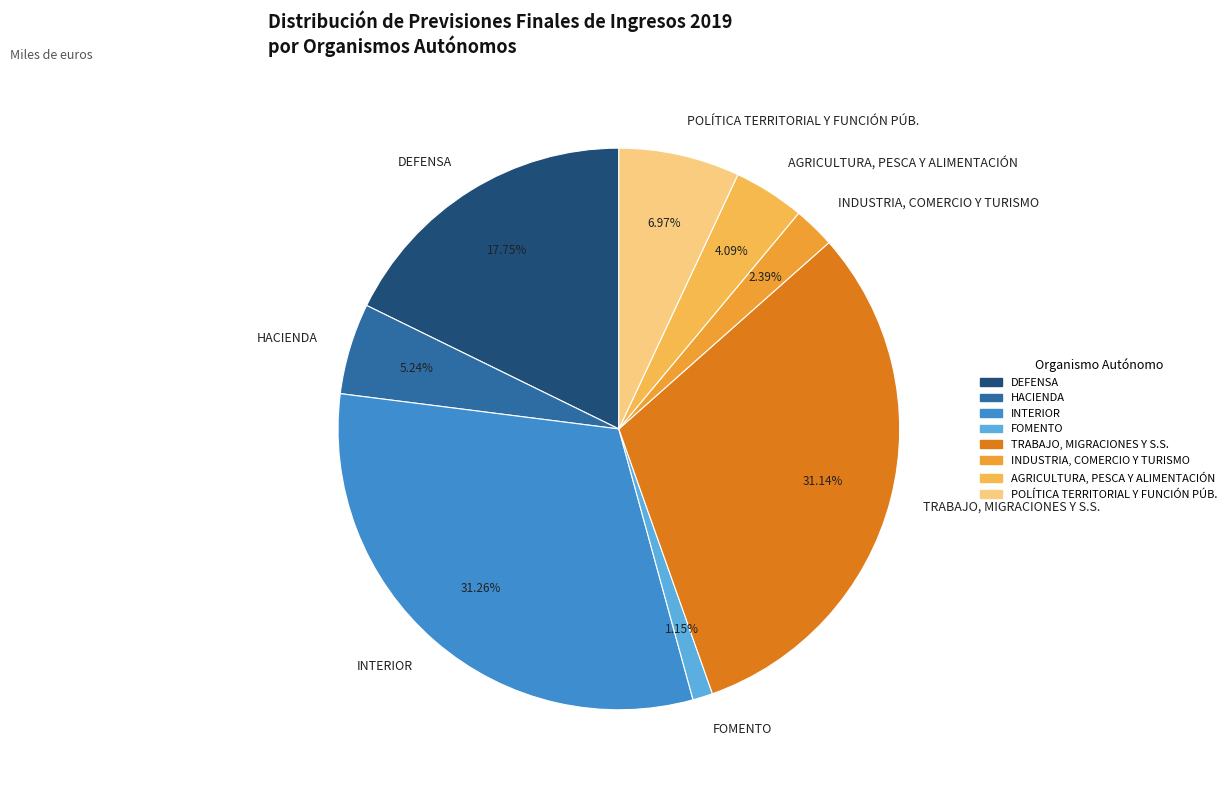

Count the number of slices in the pie.

8